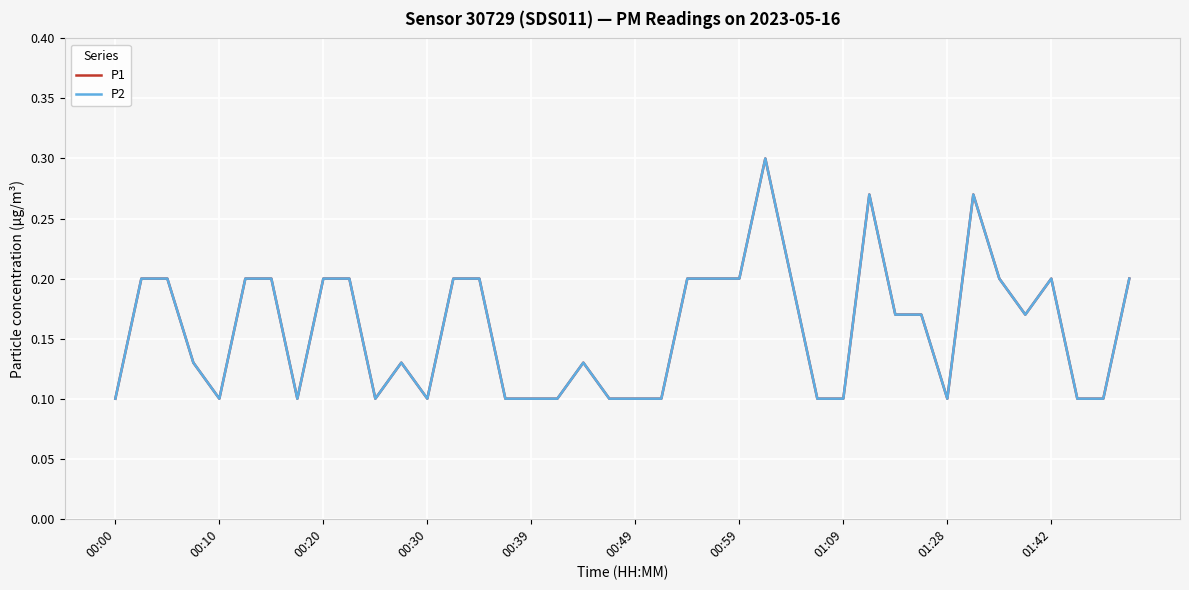

What is the minimum value shown in the chart?

0.1